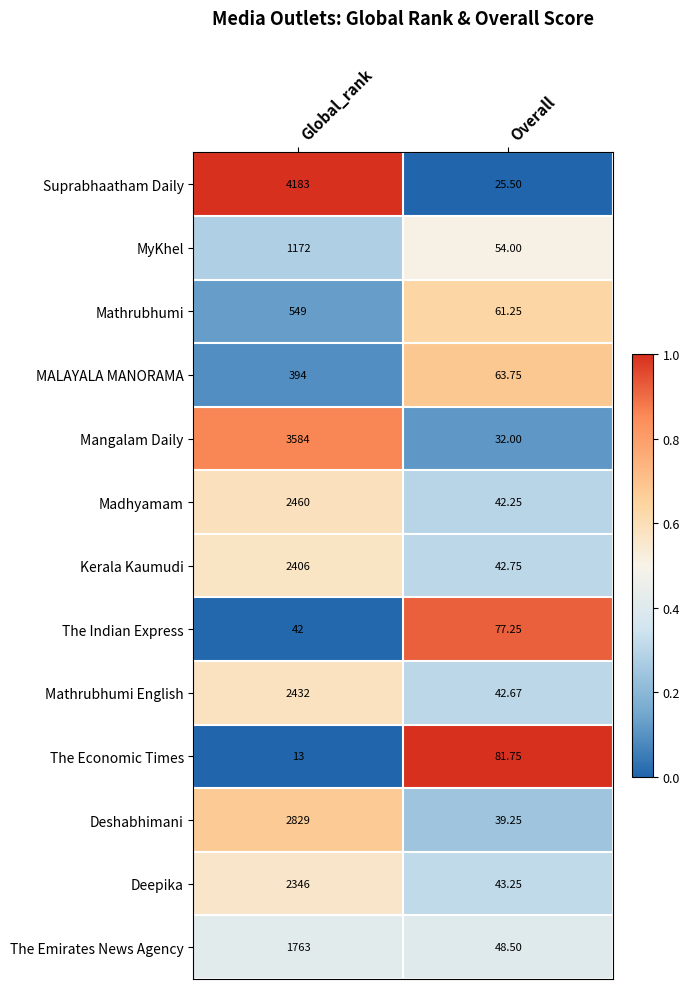

Between Global_rank and Overall, which series saw the biggest shift?

Suprabhaatham Daily